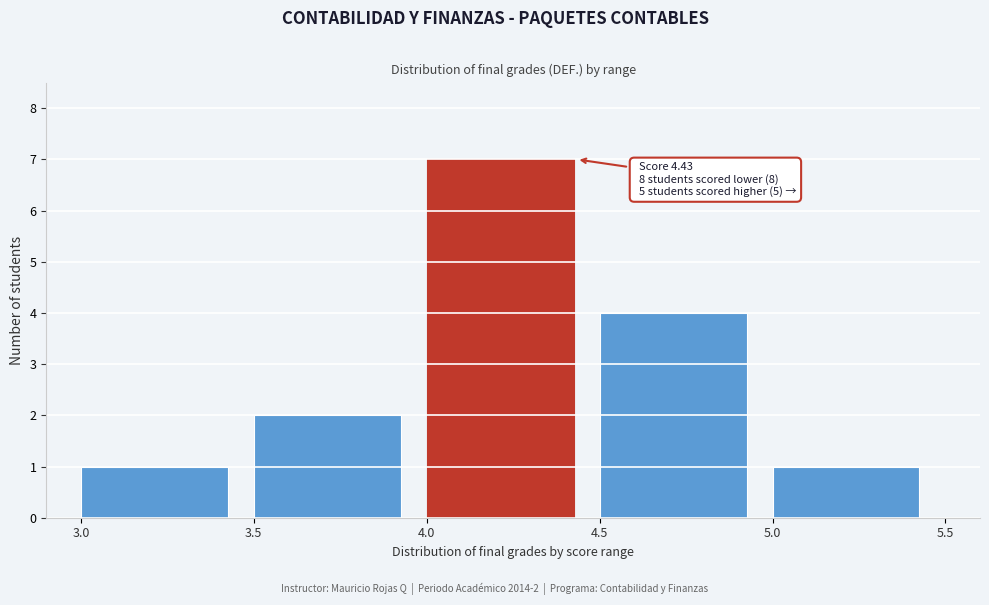

Which range on the x-axis has the tallest bar?

4.0 to 4.5